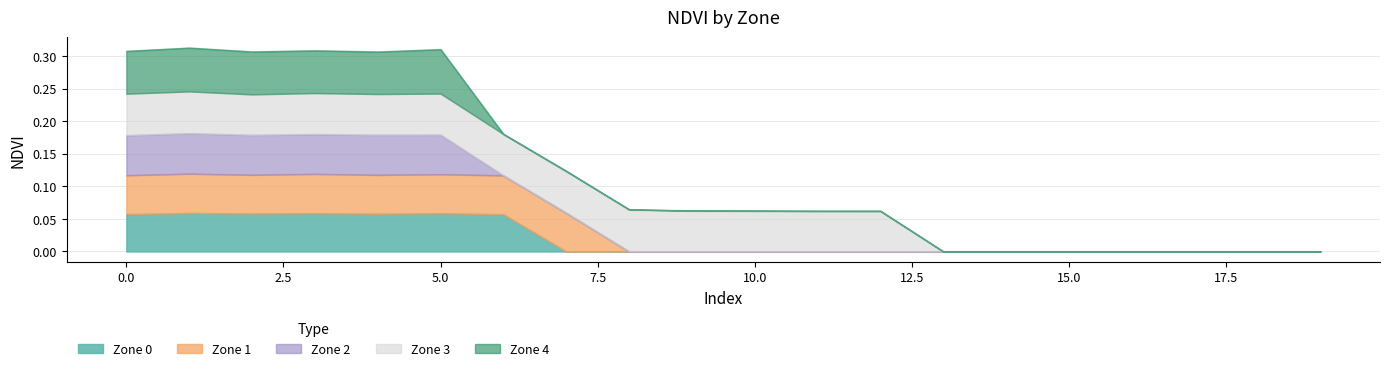

True or false: Zone 2 has a value of 0.0 at 8.

True